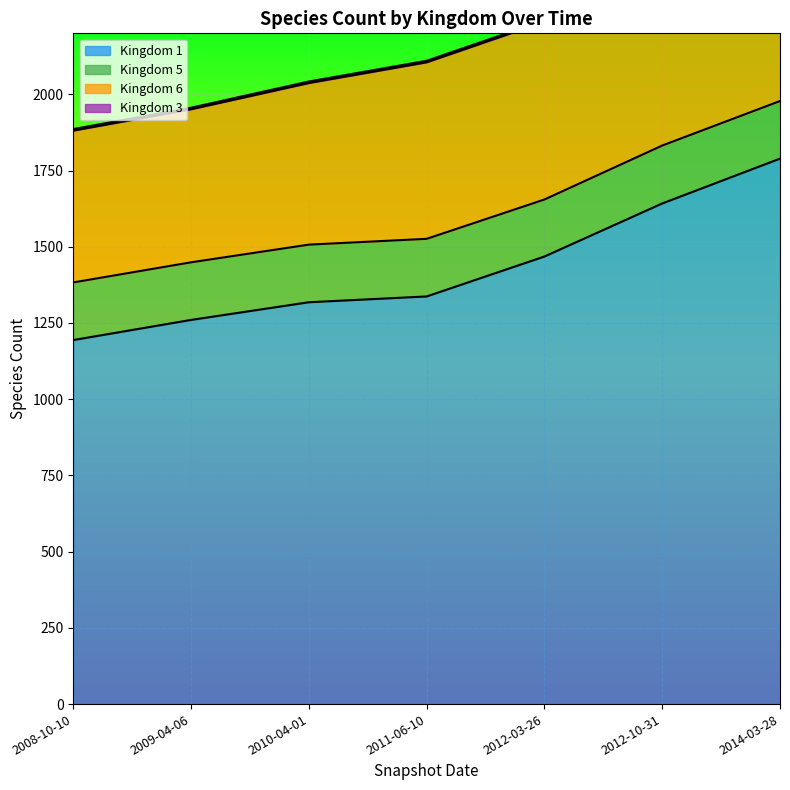

How many values in the 1 series exceed 1337?

3